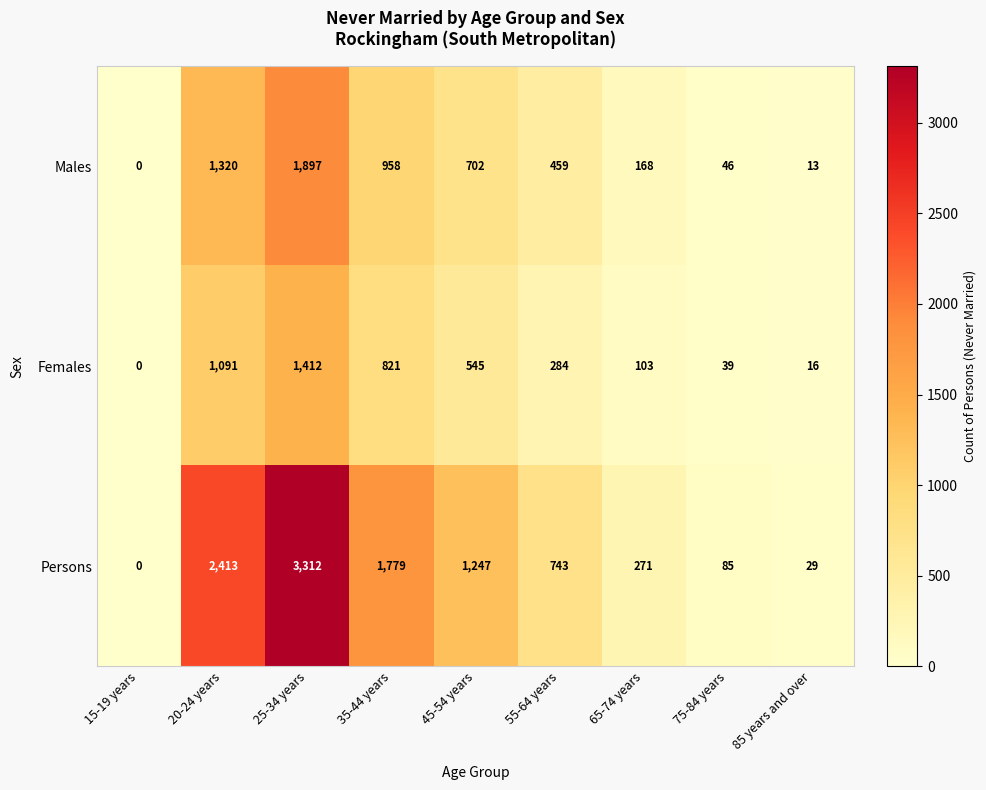

Reading right to left, what are all the values shown in this chart?

Males: 13	46	168	459	702	958	1897	1320	0
Females: 16	39	103	284	545	821	1412	1091	0
Persons: 29	85	271	743	1247	1779	3312	2413	0